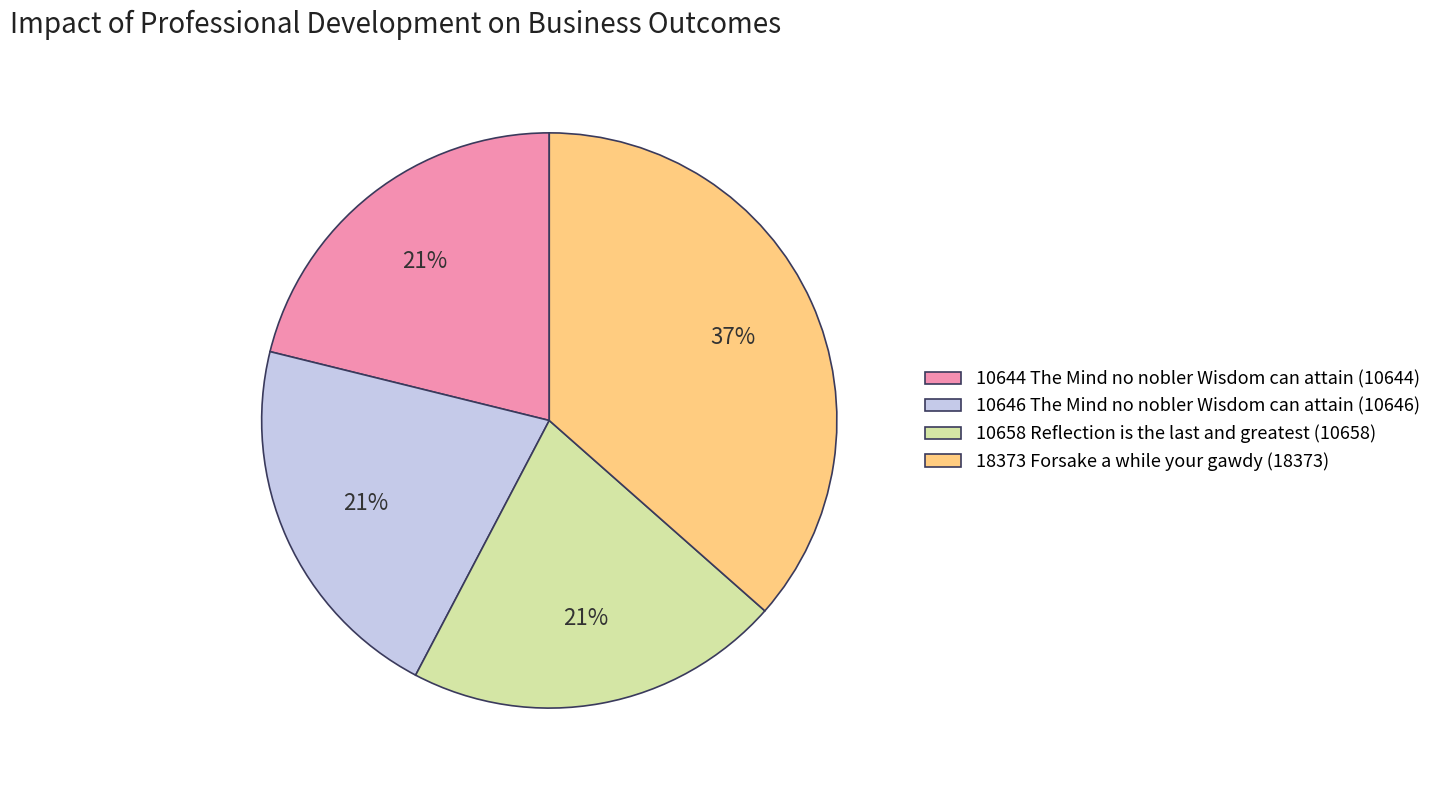

Which slice is the largest?

18373 Forsake a while your gawdy (18373)